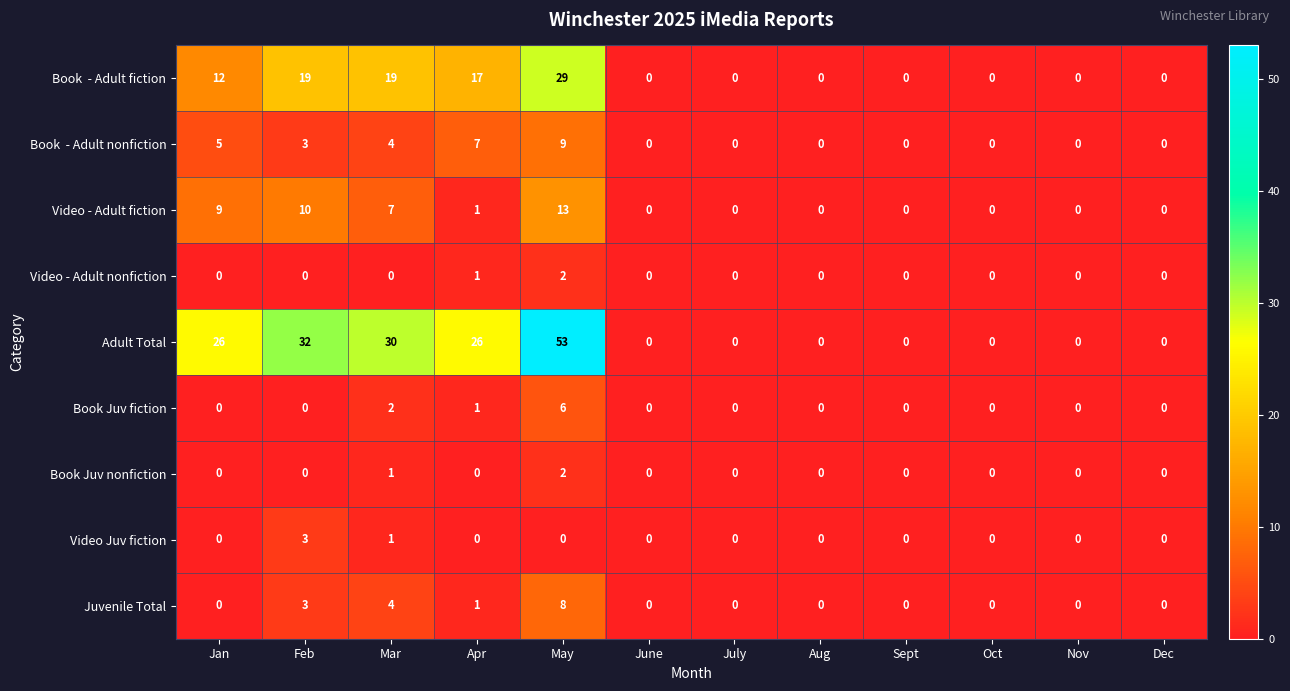

What is the maximum value shown in the chart?

53